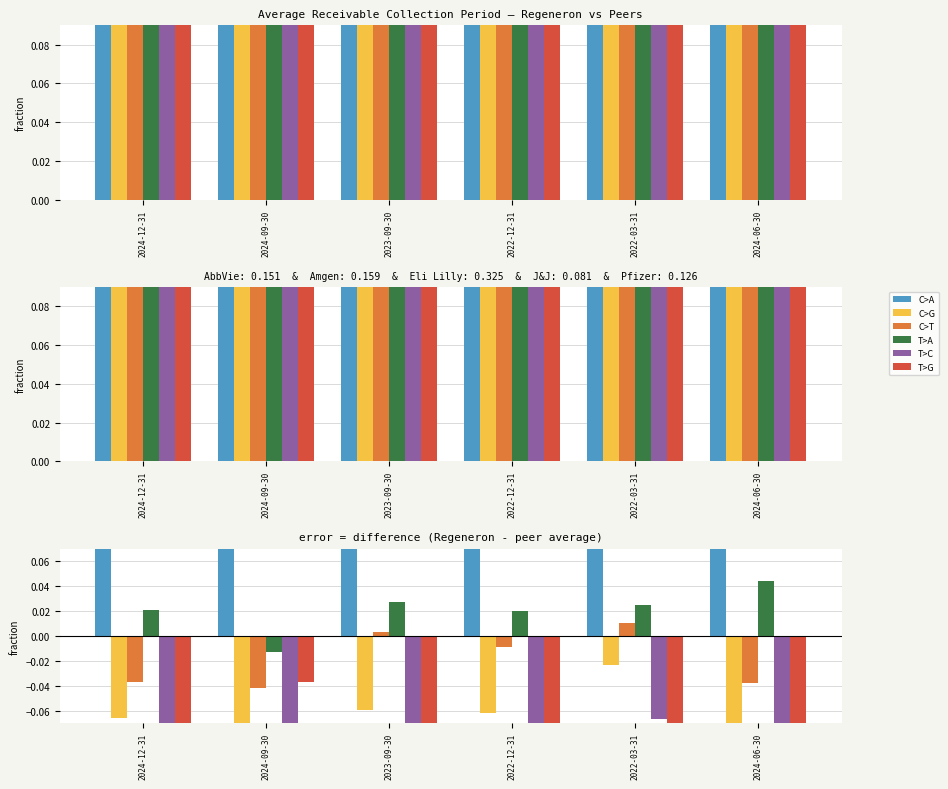

Which has a higher value, 2022-12-31 or 2022-03-31?

2022-12-31